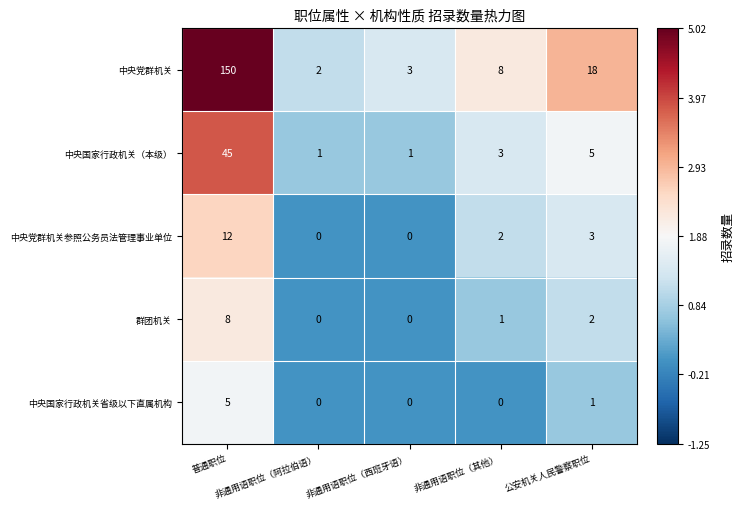

What is the sum of all 中央国家行政机关省级以下直属机构 values?

6